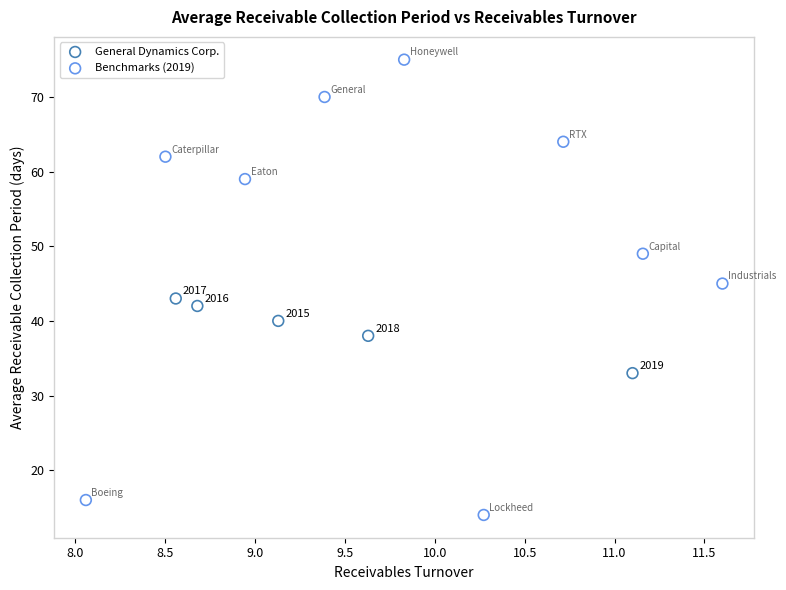

Which series contains the lowest Y value?

Benchmarks (2019)